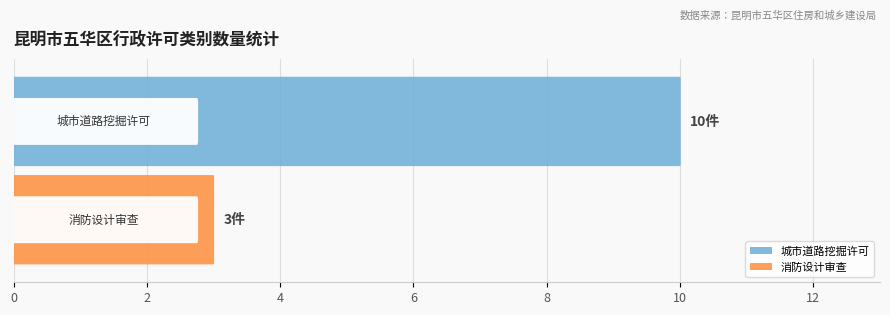

What value does the 消防设计审查 series have at 1?

3